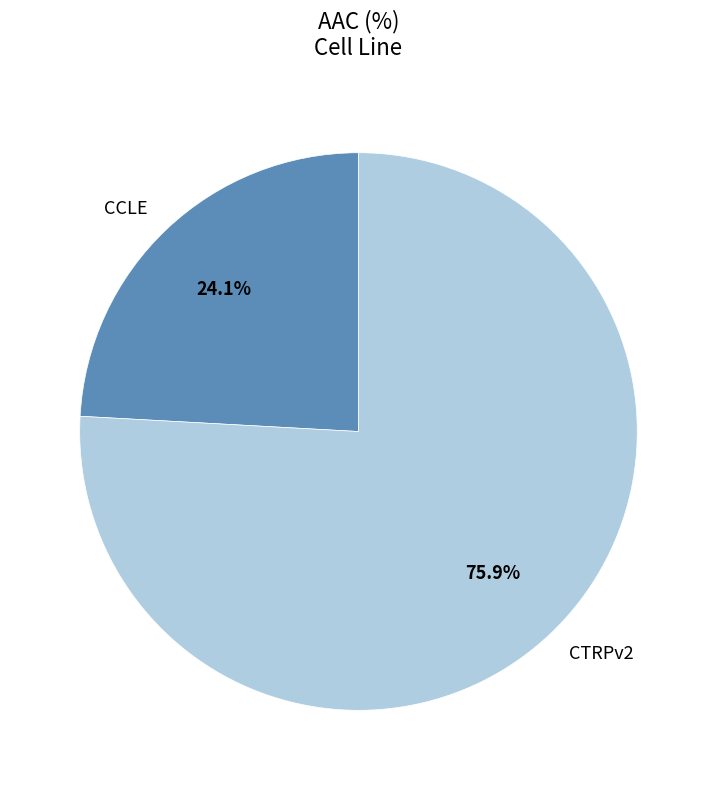

To the nearest percent, what is the combined percentage of CCLE and CTRPv2?

100%